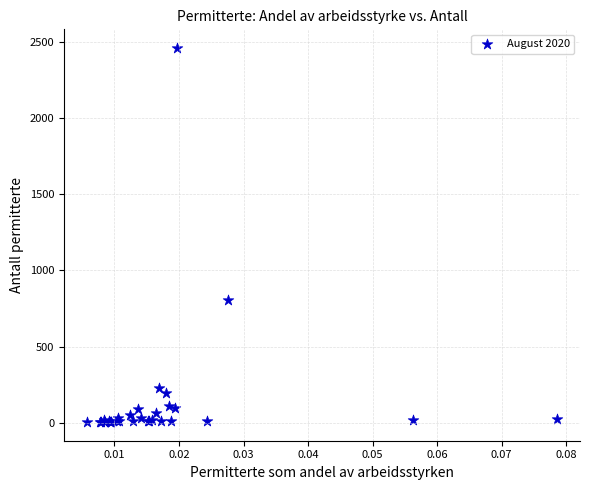

What Y value in the scatter plot is closest to 1231?

804